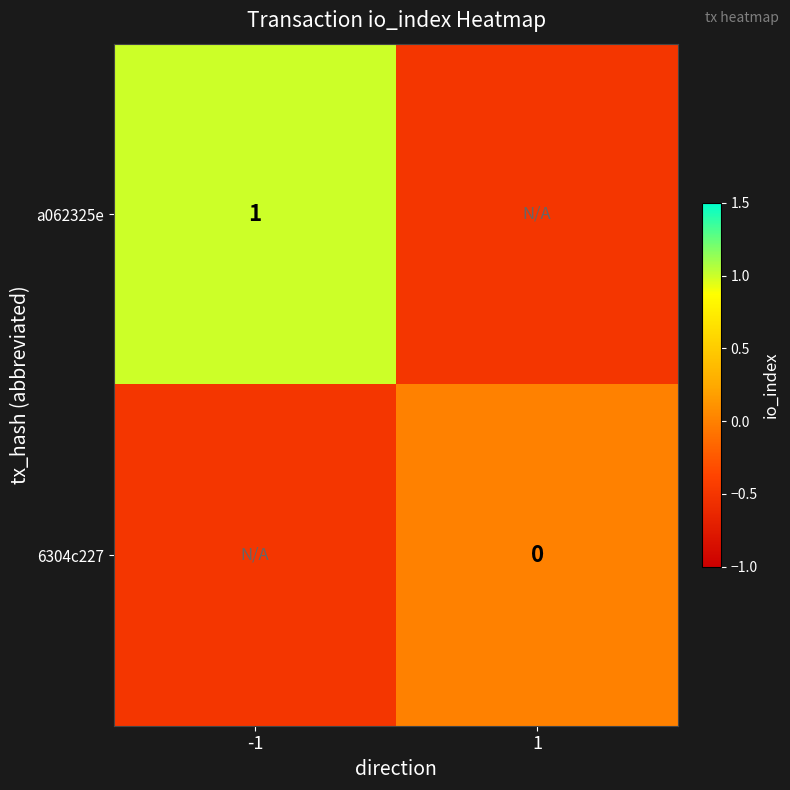

True or false: a062325e has a value of 1.6 at -1.

False